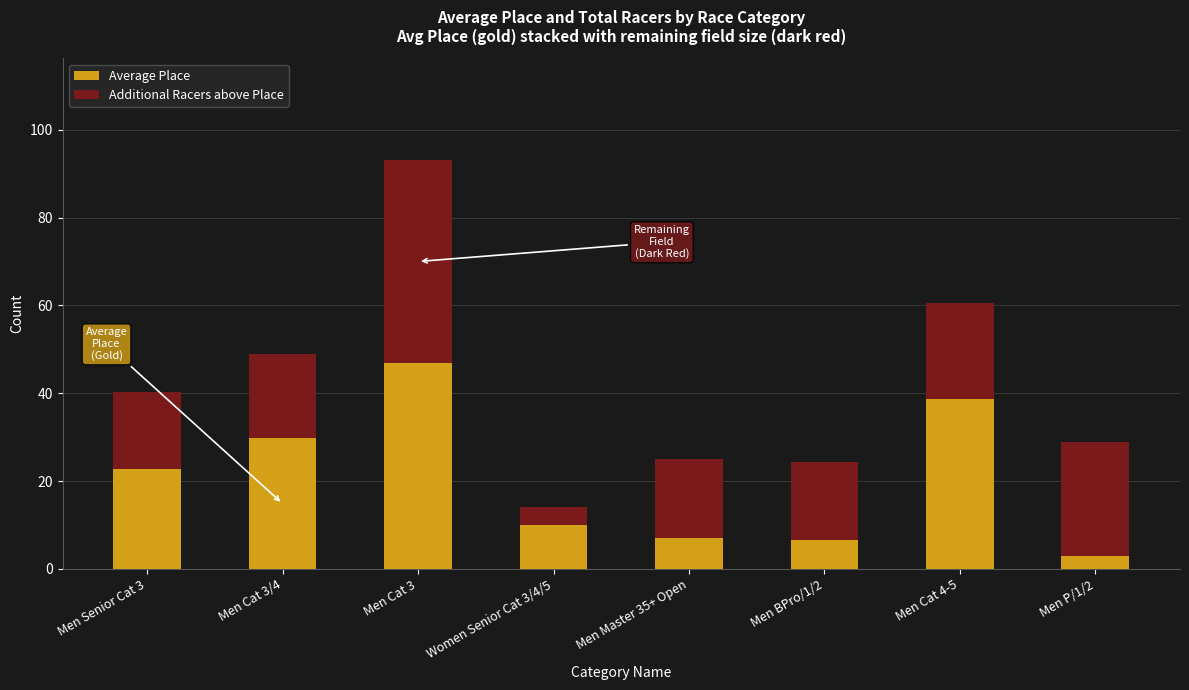

What is the sum of all Average Place values?

164.6